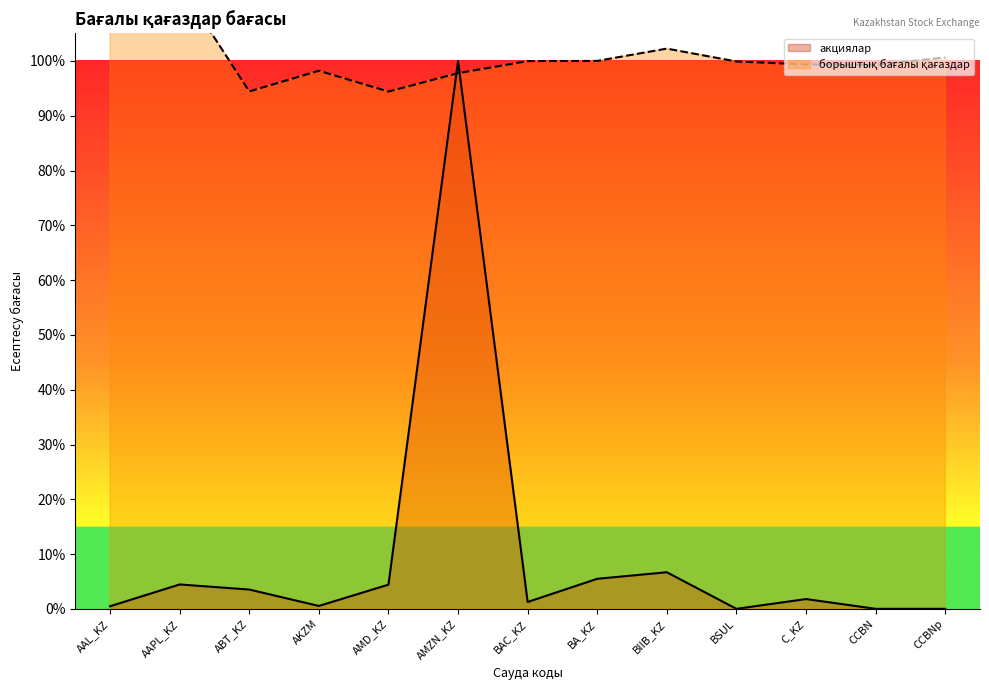

At ABT_KZ, list the series in order from largest to smallest.

борыштық бағалы қағаздар, акциялар